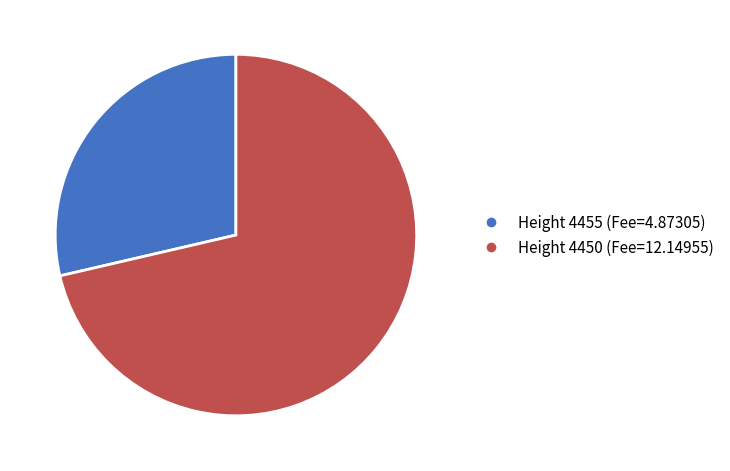

Which slice is the largest?

Height 4450 (Fee=12.14955)